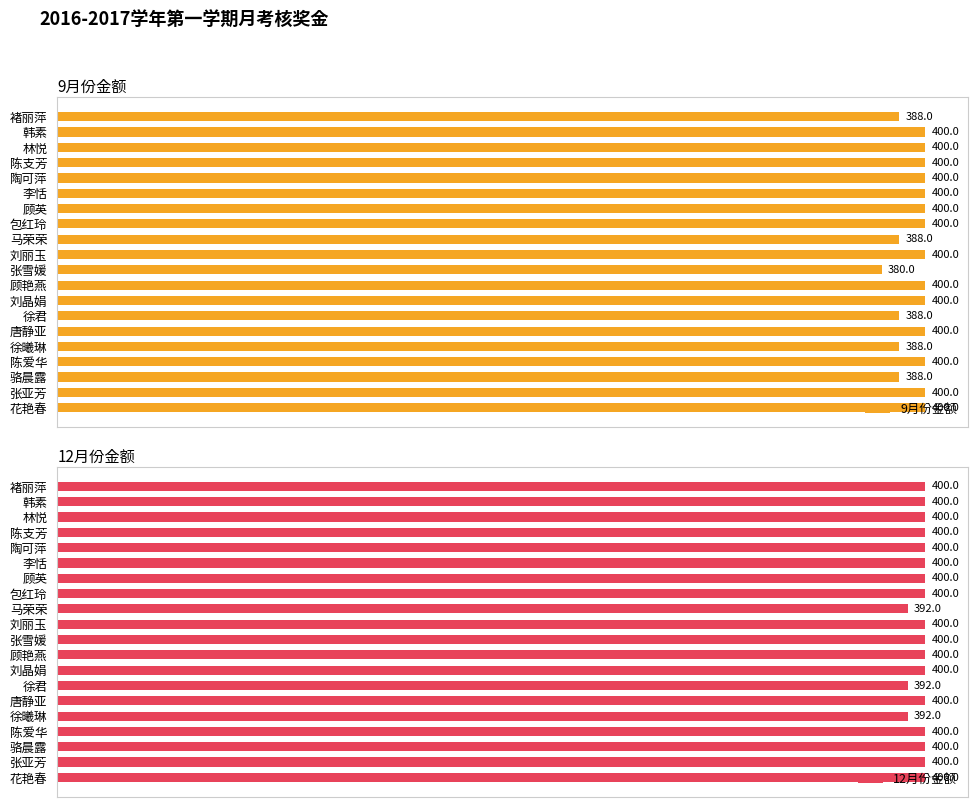

At which label does 9月份金额 reach its minimum?

张雪媛